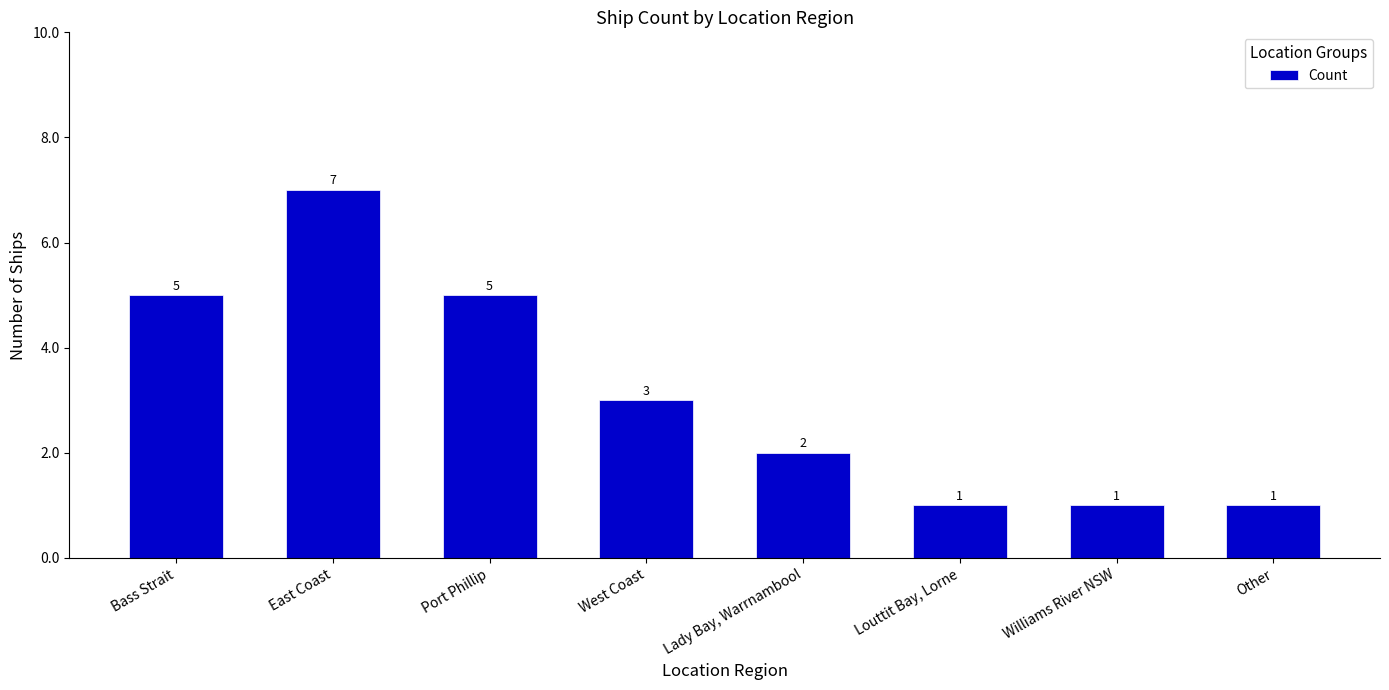

True or false: the data shows 5 at Port Phillip.

True